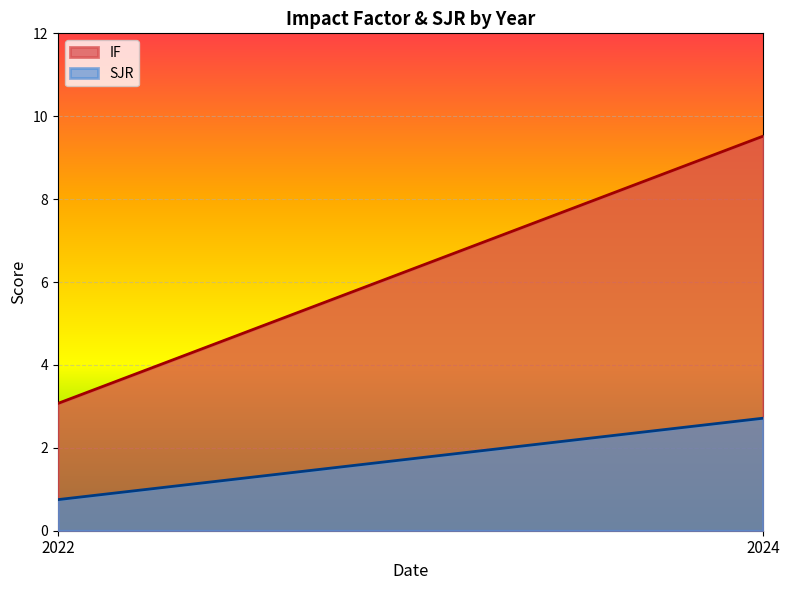

The value of IF at 2024 is 9.5. True or false?

True